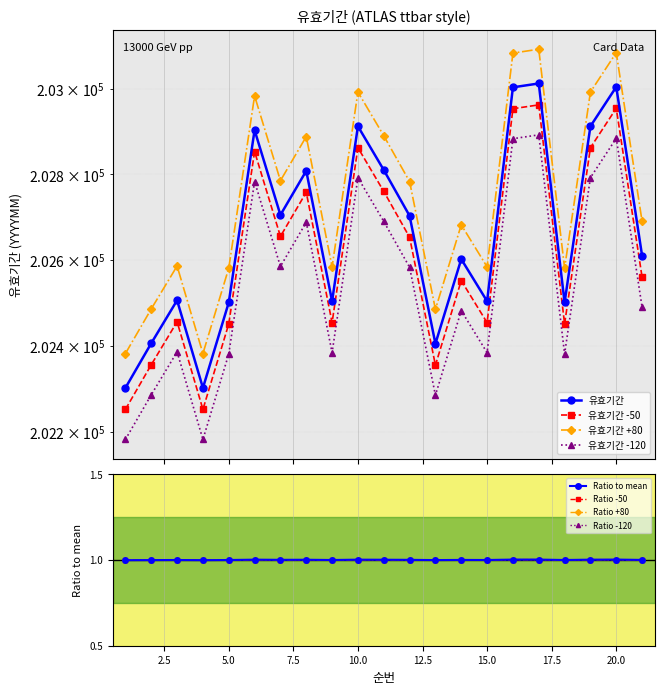

What is the value of the 14th point from the left?

202602